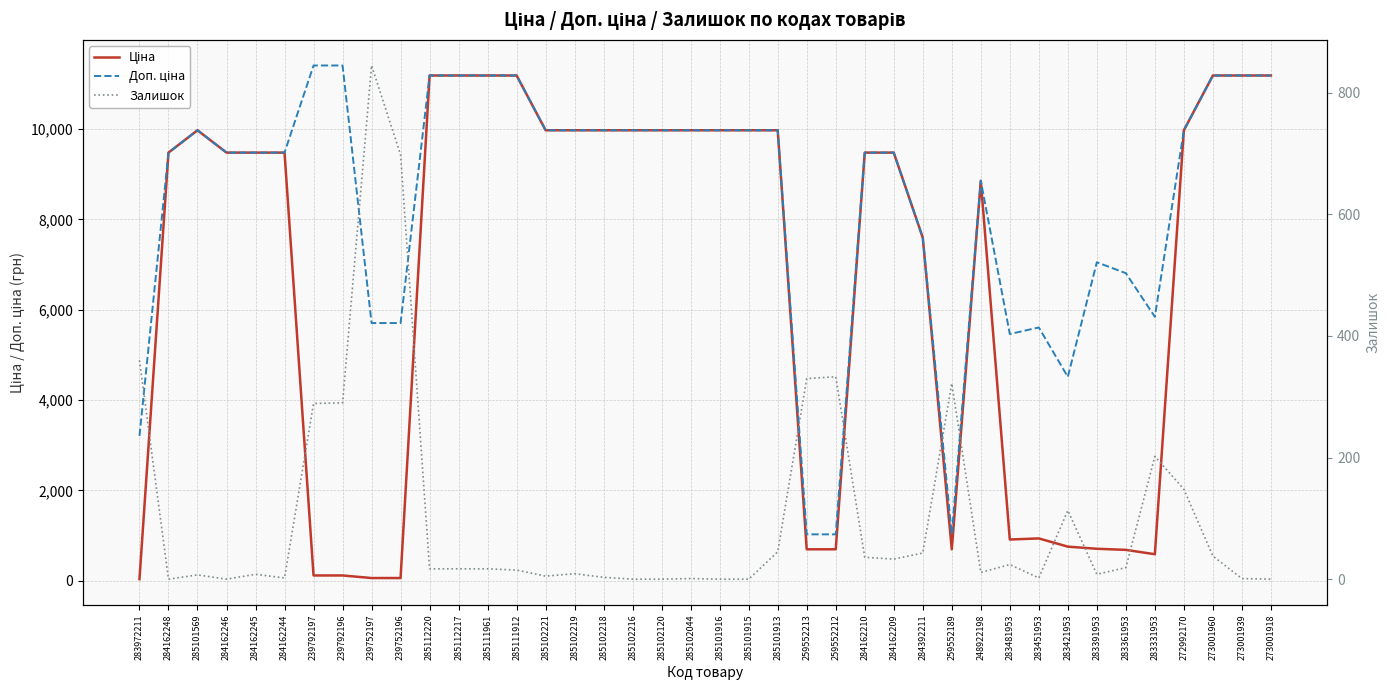

At how many categories does at least one series exceed 3921?

36